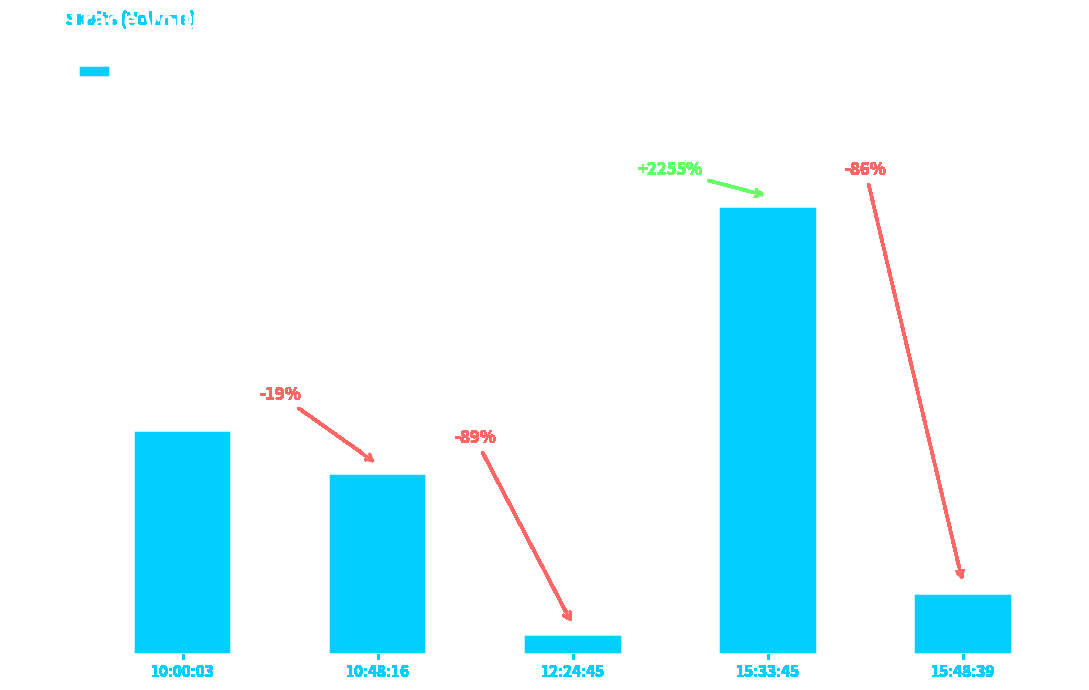

What is the label of the 1st bar from the right?

15:48:39